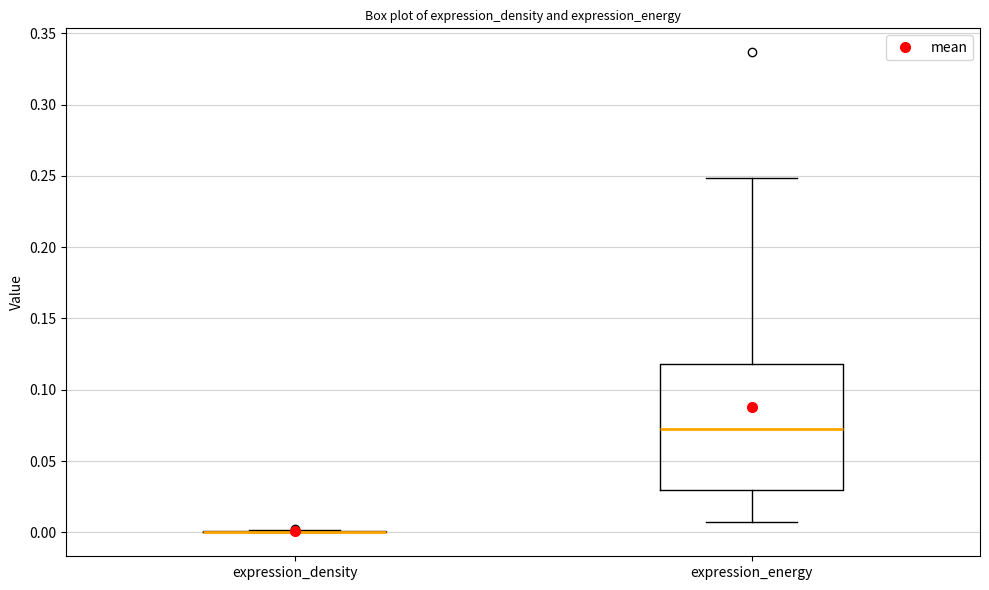

Where is the upper edge of the box for expression_energy on the y-axis? The values are not printed on the chart, so give them approximately, as read against the axis.

0.12